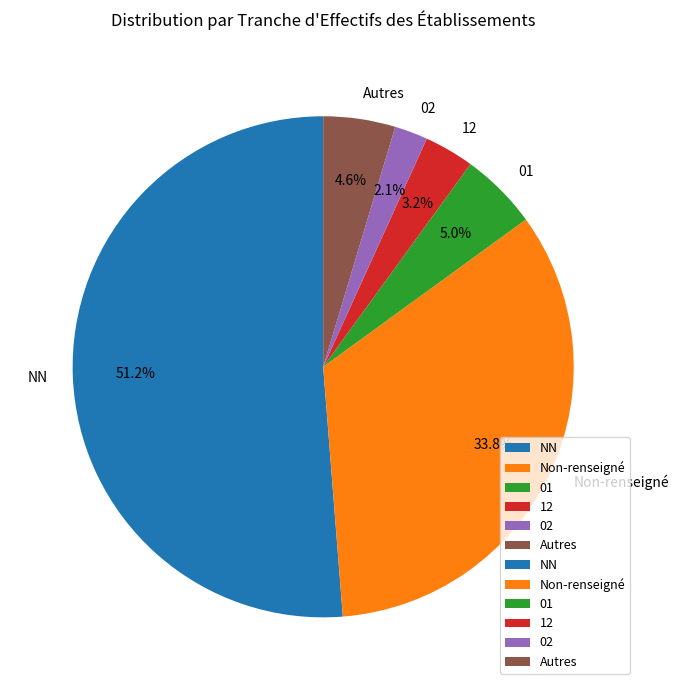

Approximately how many times larger is the value at NN compared to Non-renseigné?

1.5